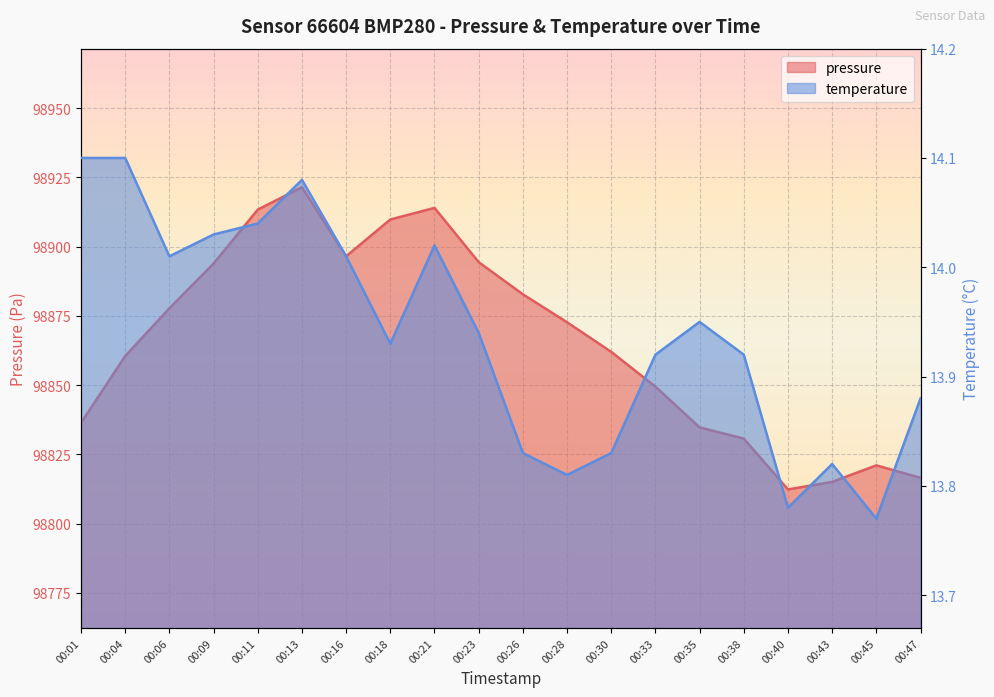

Where is the first local maximum for pressure?

00:13